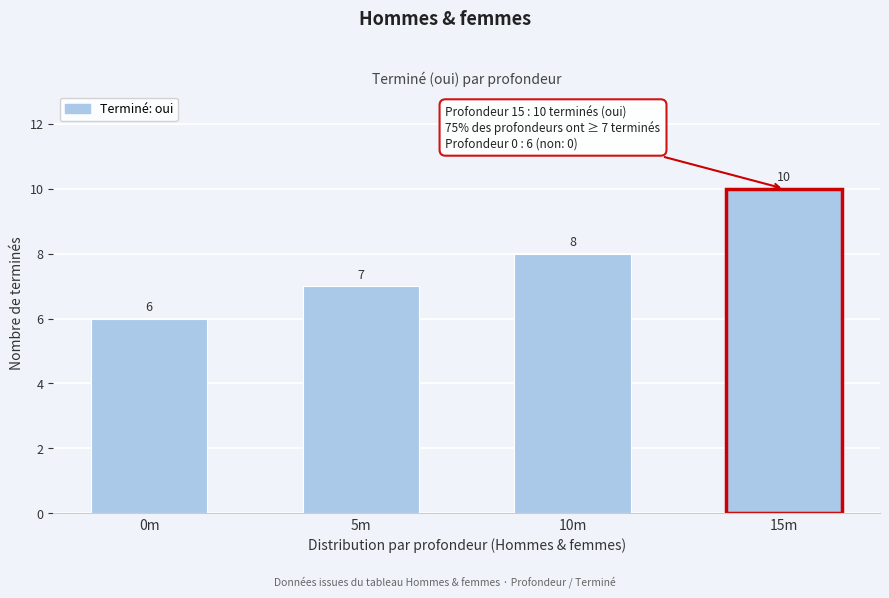

Reading left to right, transcribe all the data shown in this chart.

0m=6	5m=7	10m=8	15m=10